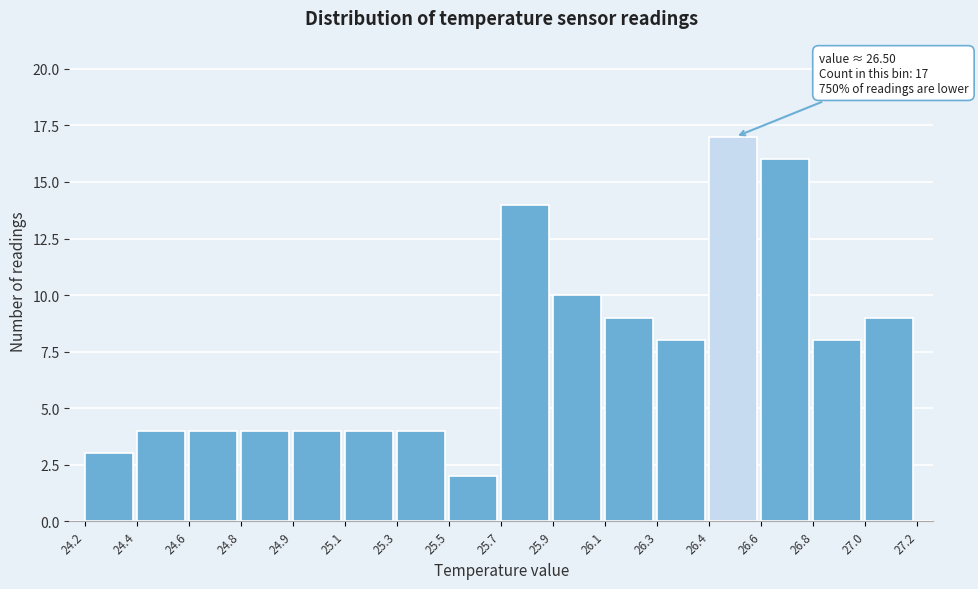

Reading left to right, extract all data points from this chart.

24.2=3	24.4=4	24.6=4	24.8=4	24.9=4	25.1=4	25.3=4	25.5=2	25.7=14	25.9=10	26.1=9	26.3=8	26.4=17	26.6=16	26.8=8	27.0=9